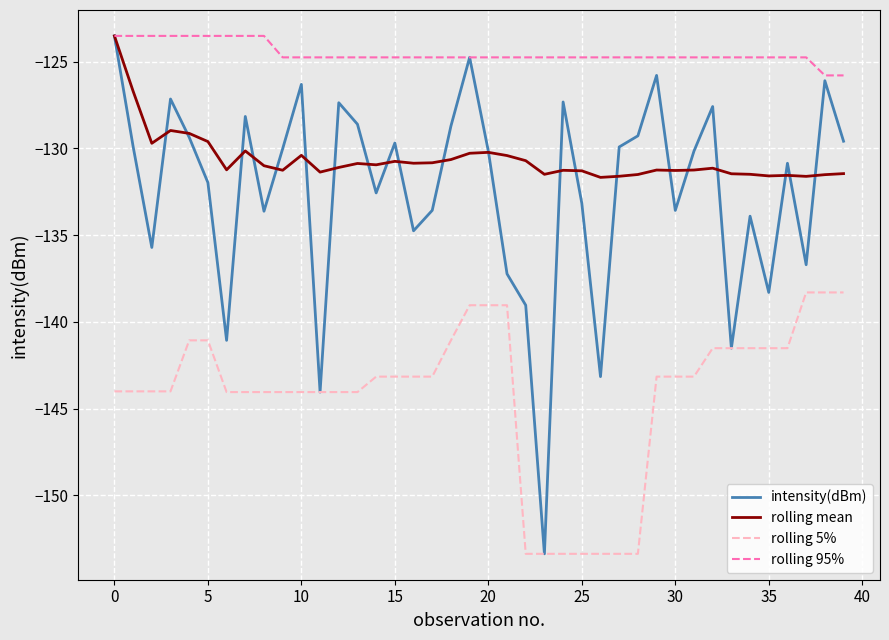

What is the average value of the intensity(dBm) series?

-132.4